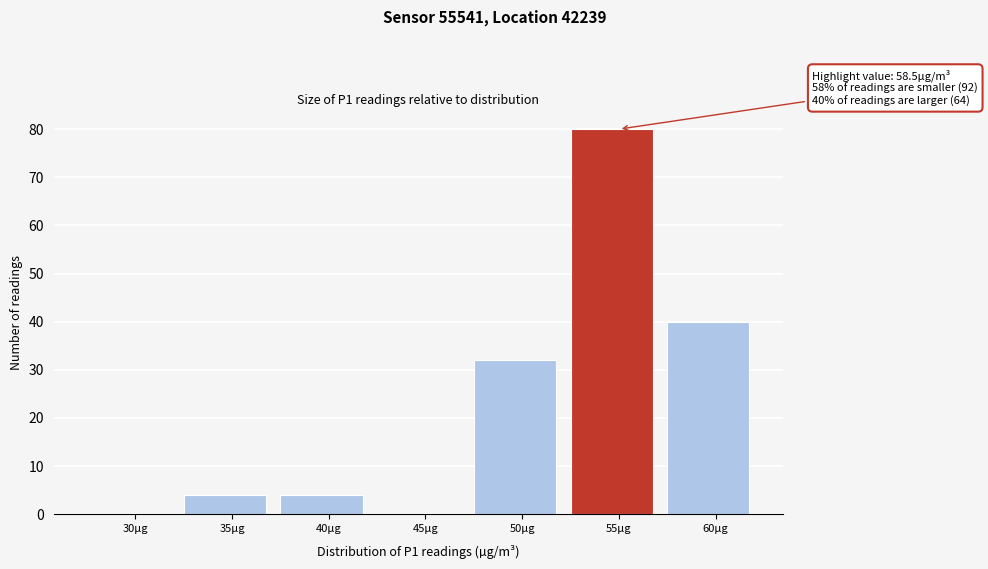

Reading right to left, list all the values displayed in this chart.

60µg=40	55µg=80	50µg=32	45µg=0	40µg=4	35µg=4	30µg=0